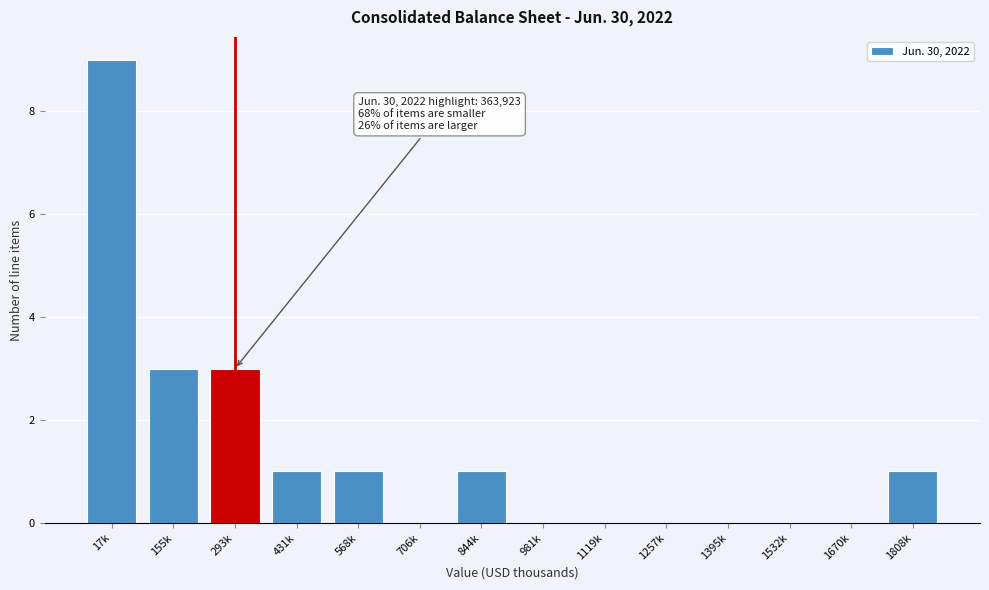

Reading left to right, extract all data points from this chart.

17k=9	155k=3	293k=3	431k=1	568k=1	706k=0	844k=1	981k=0	1119k=0	1257k=0	1395k=0	1532k=0	1670k=0	1808k=1